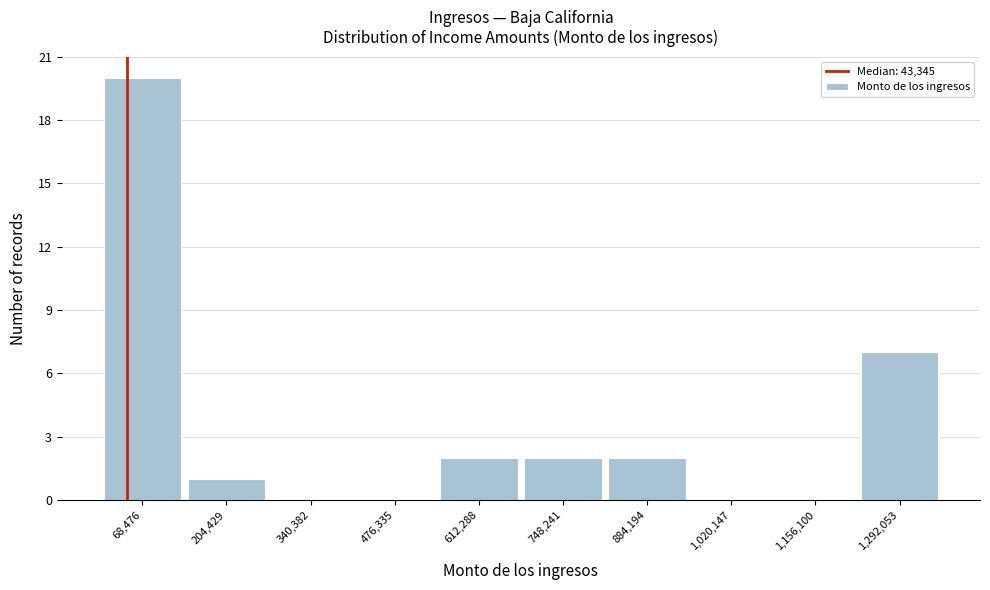

How tall is the bar that spans 680000 to 820000 on the x-axis? Neither the bar edges nor the heights are printed on the chart, so give them approximately, as read against the axes.

2